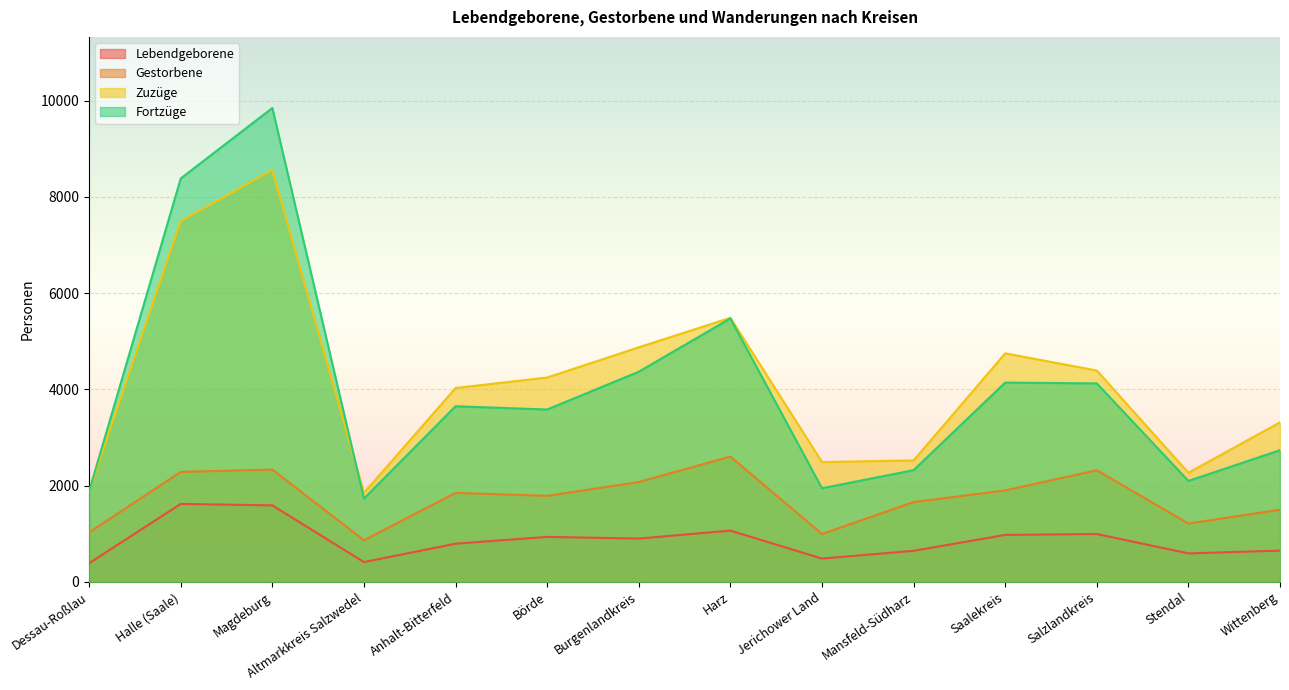

Which series changed the most between Dessau-Roßlau and Wittenberg?

Zuzüge